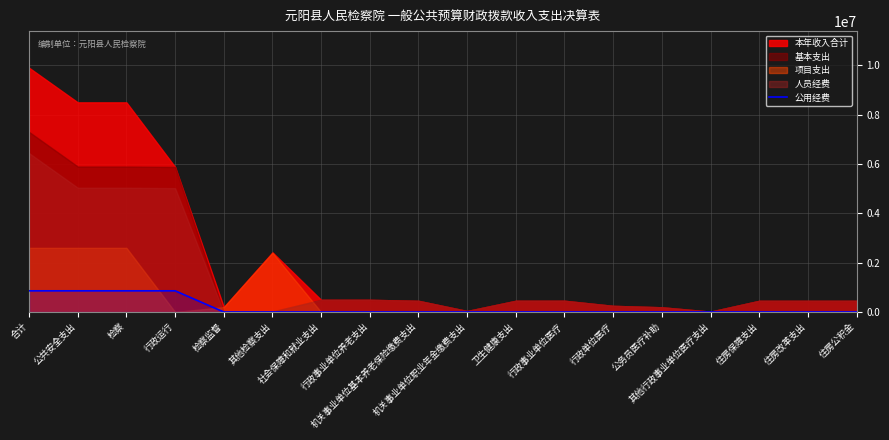

What is the maximum value for 公用经费?

858950